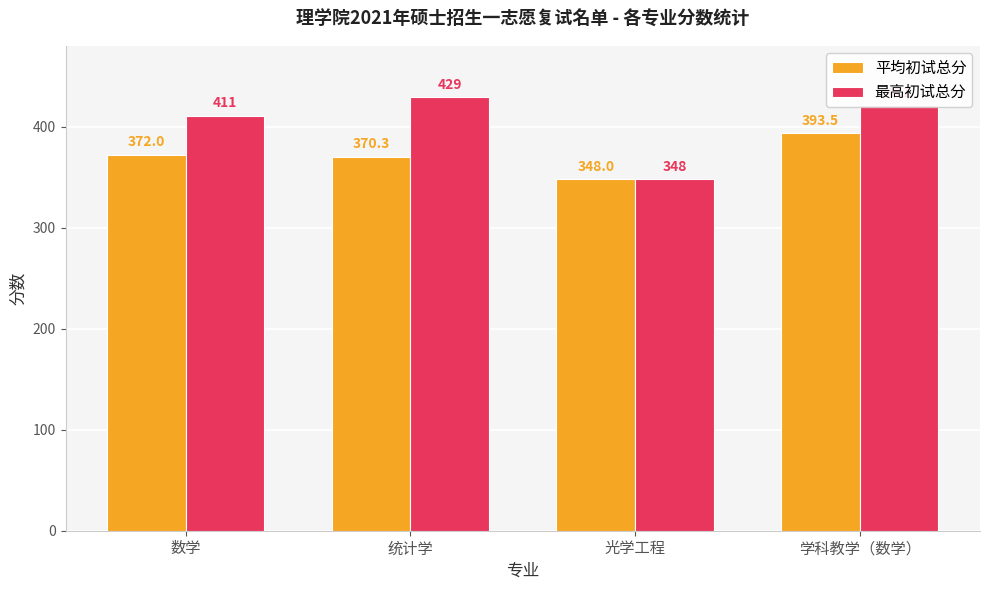

Rank the series by their maximum value, from highest to lowest.

最高初试总分, 平均初试总分